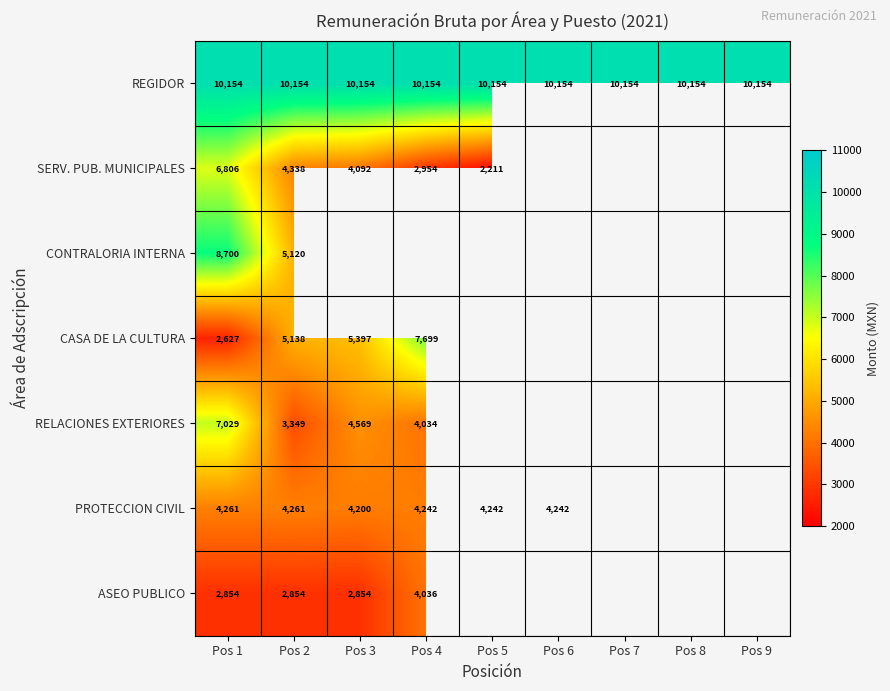

Is the value of PROTECCION CIVIL at Pos 5 greater than the value of ASEO PUBLICO at Pos 3?

Yes